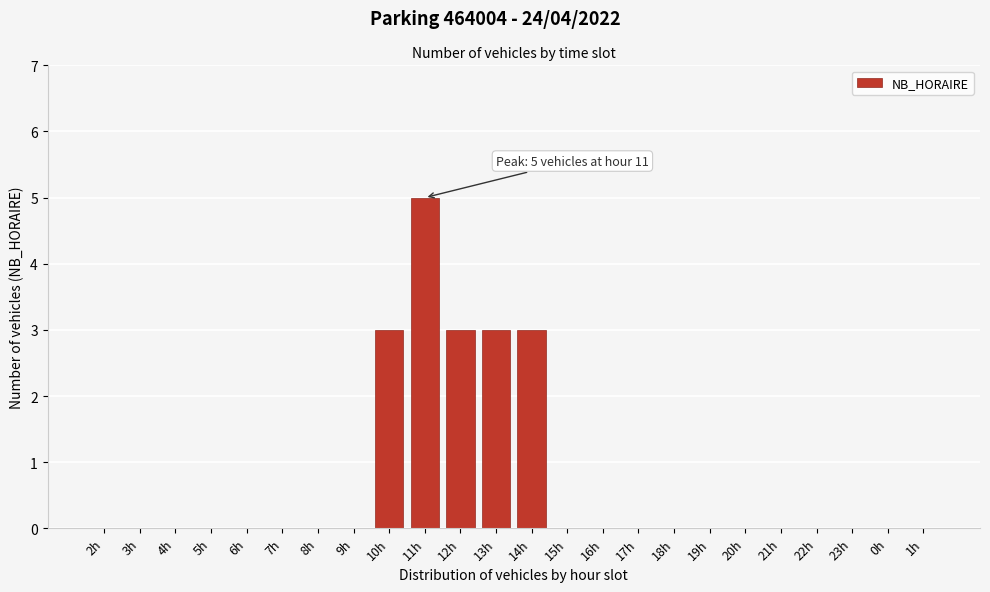

Reading left to right, list all the values displayed in this chart.

2h=0	3h=0	4h=0	5h=0	6h=0	7h=0	8h=0	9h=0	10h=3	11h=5	12h=3	13h=3	14h=3	15h=0	16h=0	17h=0	18h=0	19h=0	20h=0	21h=0	22h=0	23h=0	0h=0	1h=0